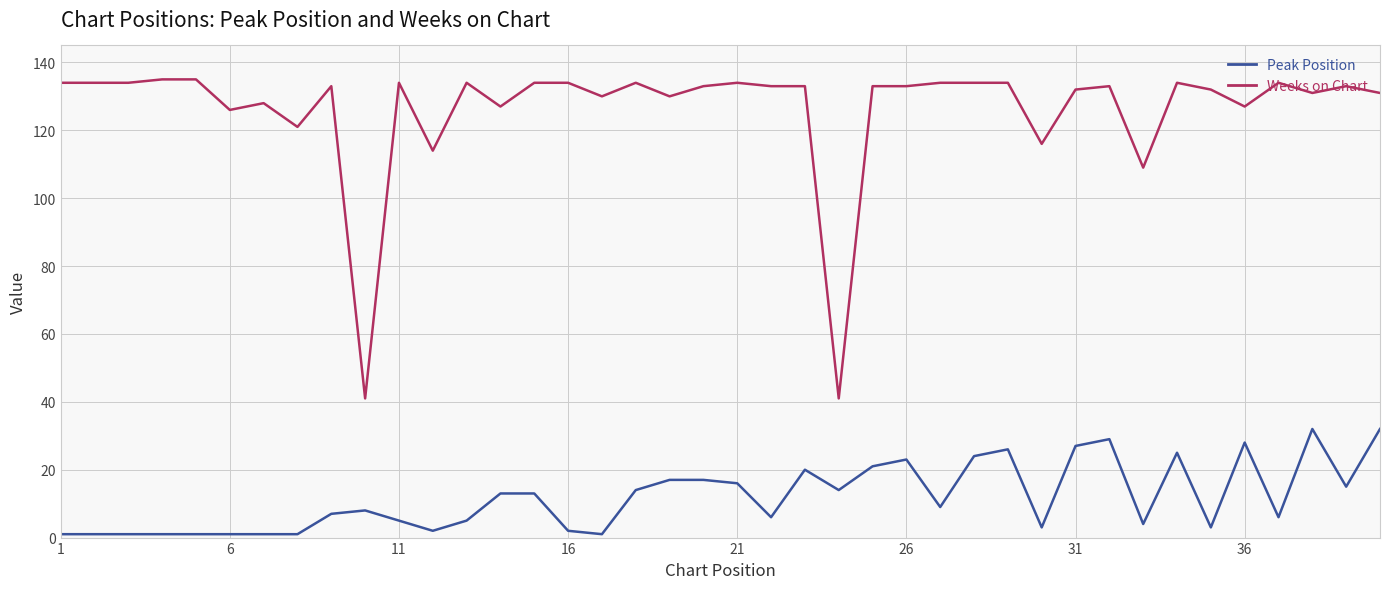

Count the number of categories in the chart.

40